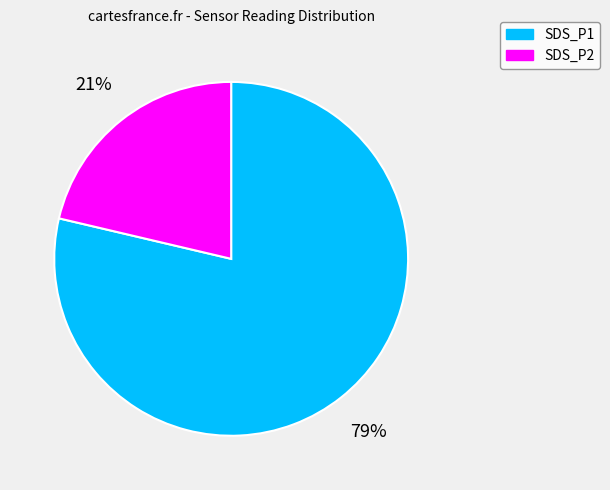

Approximately how many times larger is the value at SDS_P2 compared to SDS_P1?

0.3